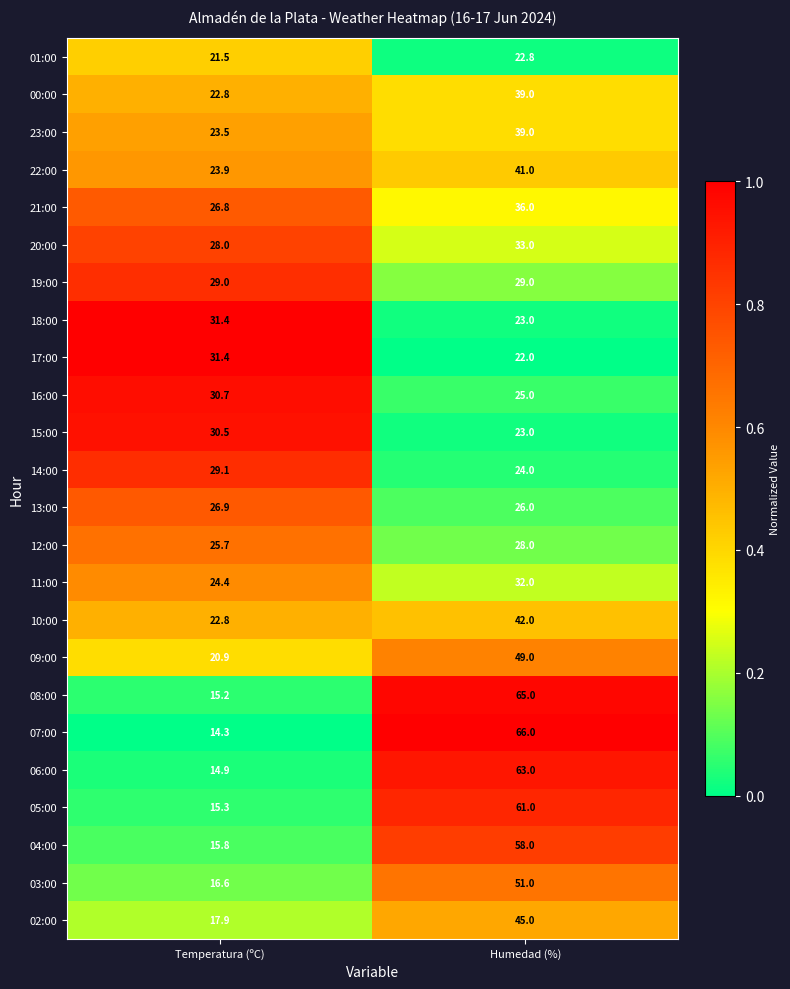

At which category is the sum across all series the highest?

Humedad (%)